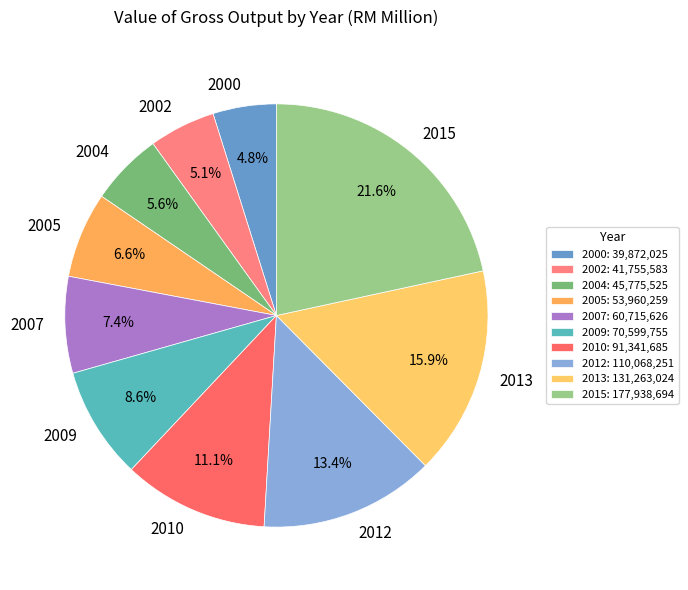

Does 2002 represent more than half of the total?

No